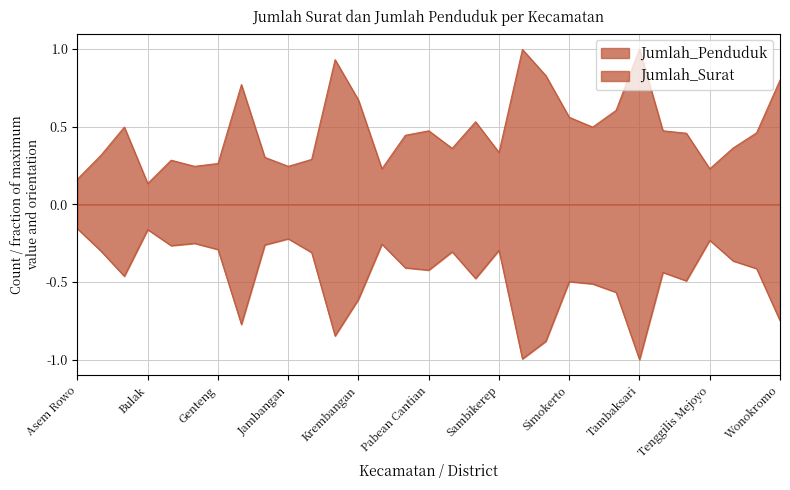

True or false: Jumlah_Penduduk and Jumlah_Surat cross at least once.

False